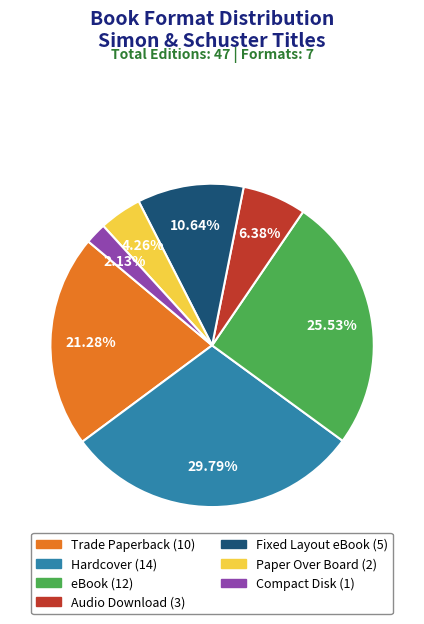

To the nearest percent, what is the difference between the Audio Download and Fixed Layout eBook slice percentages?

4%